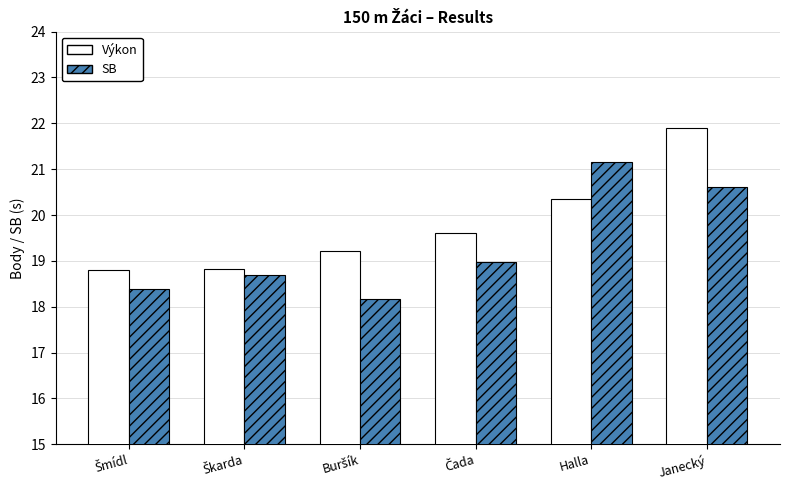

The Výkon series shows 20.3 at Halla. True or false?

True